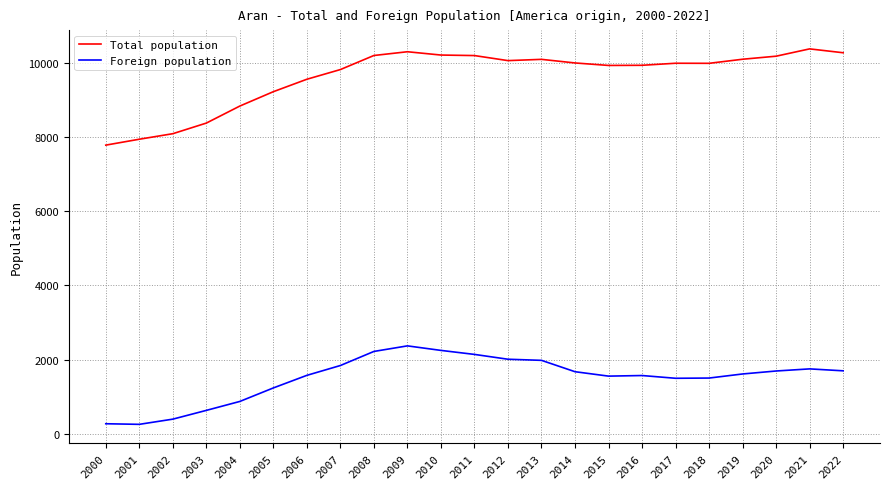

At how many categories does at least one series exceed 1601?

23